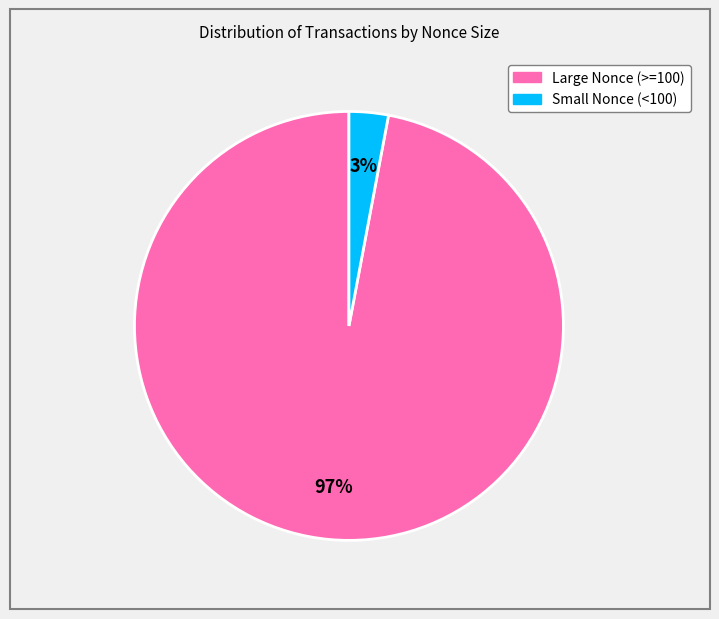

To the nearest percent, what is the average slice percentage?

50%